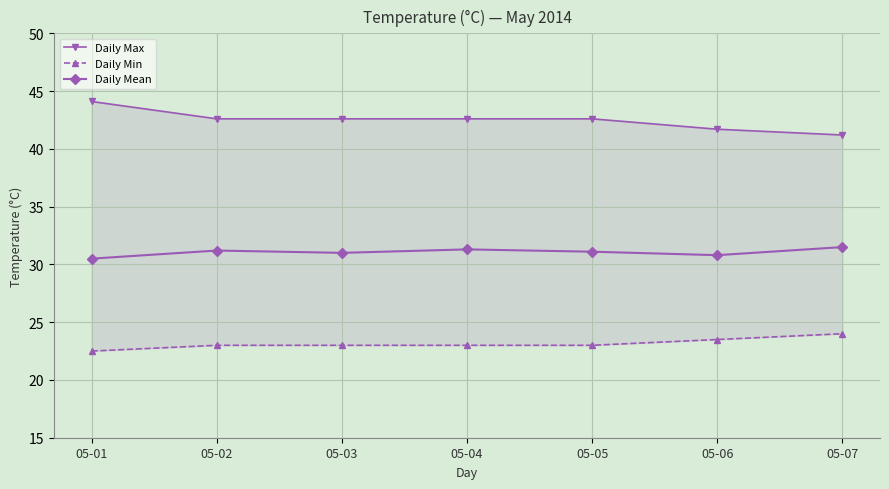

Which category has the highest value in the Daily Max series?

05-01